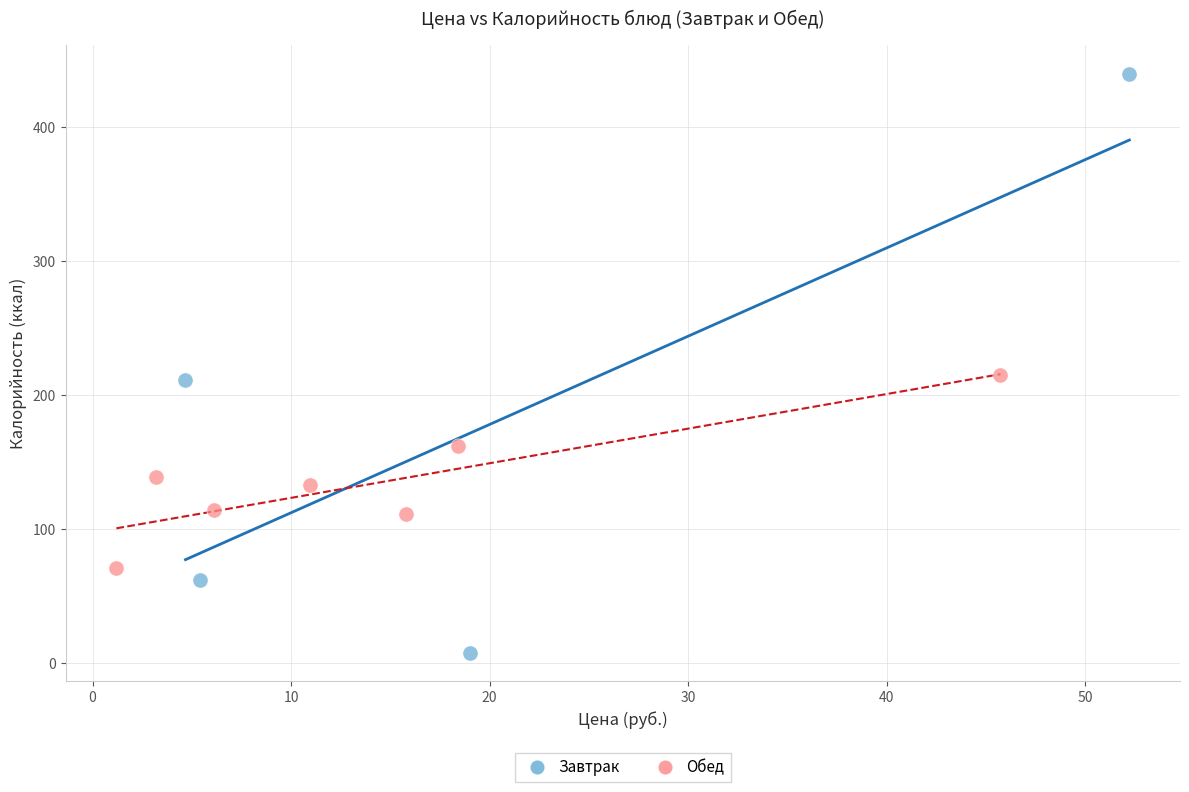

Which series has the widest spread of Y values?

Завтрак